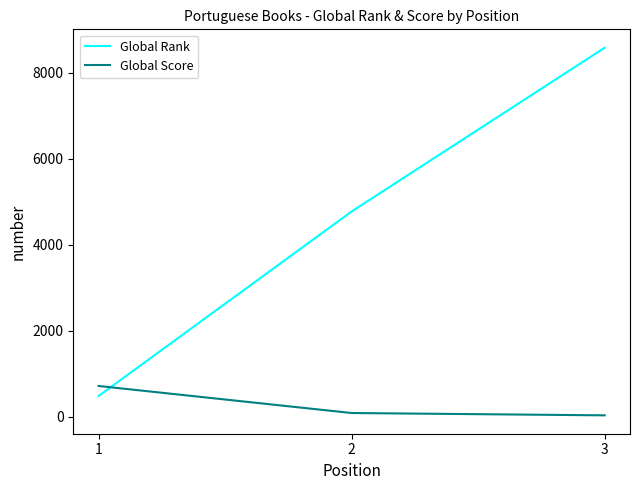

Which series has the largest range (max minus min)?

Global Rank